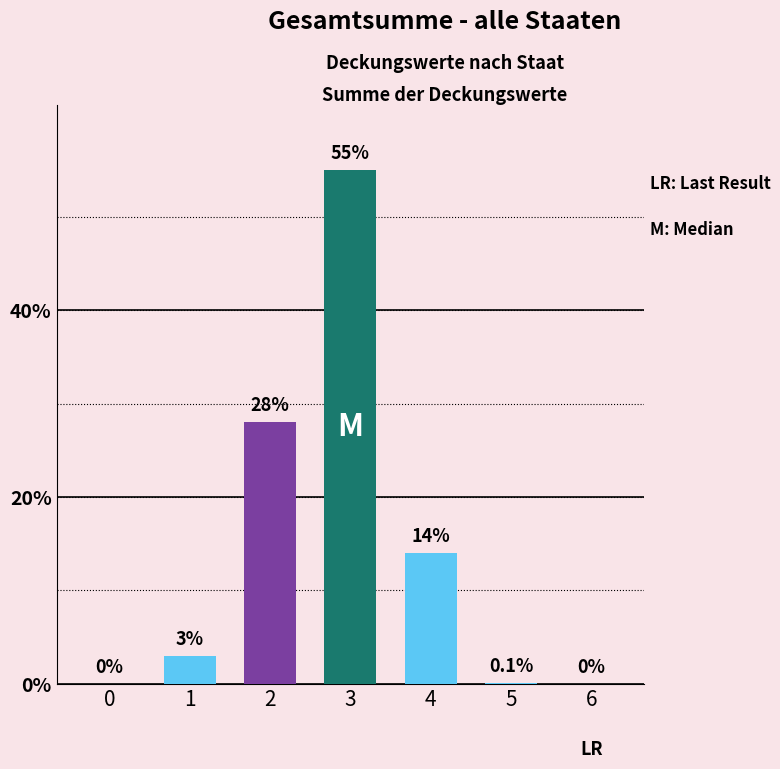

Reading right to left, list all the values displayed in this chart.

0.0	0.1	14.0	55.0	28.0	3.0	0.0